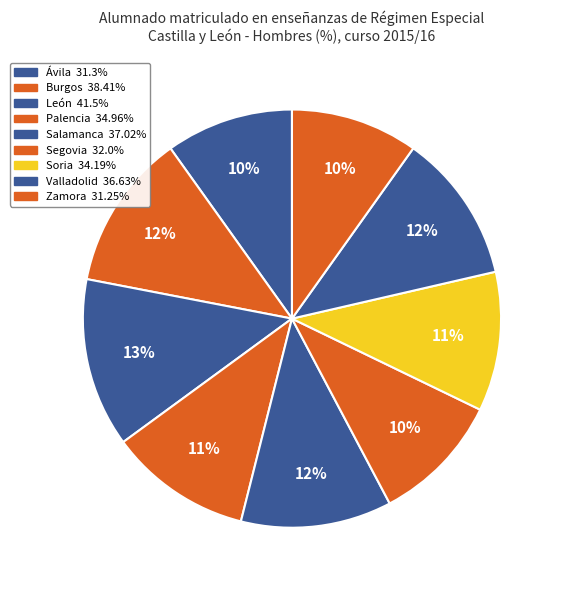

True or false: Burgos accounts for 12% of the total.

True